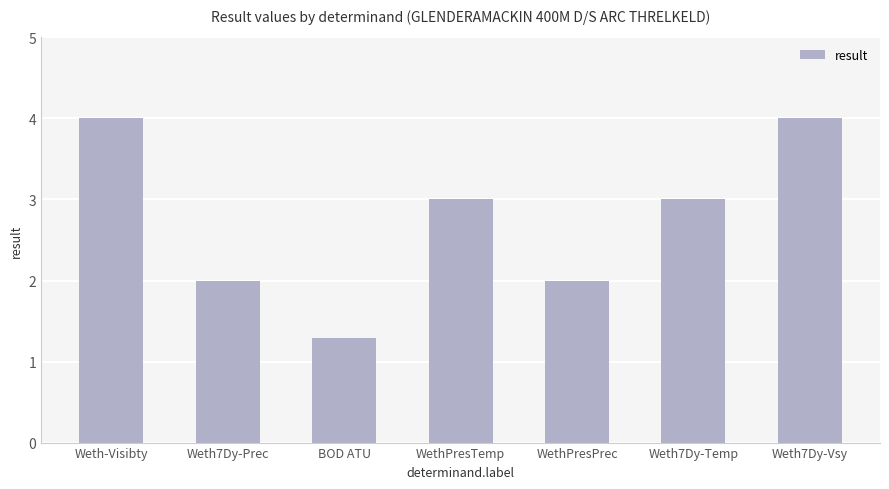

How many bars are there in total?

7